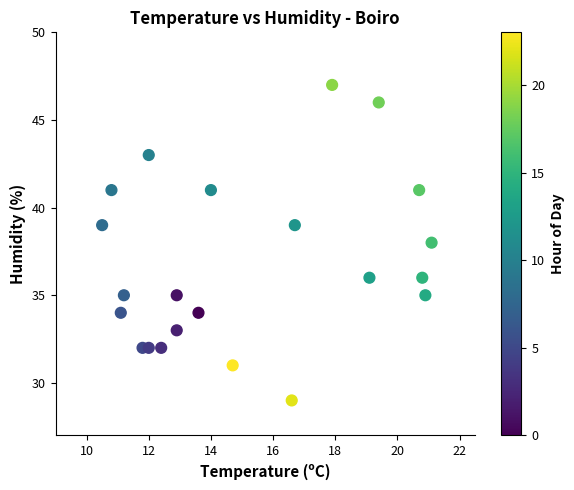

What is the range of Y values (max minus min)?

18